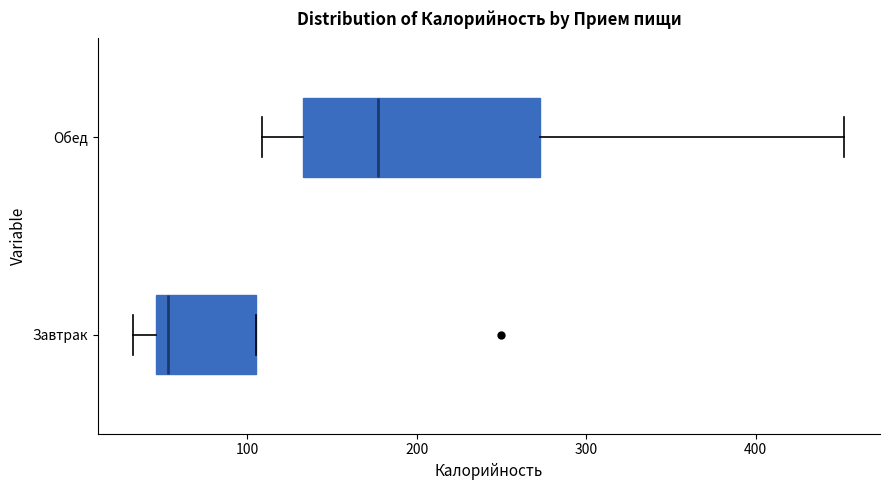

Which box's median line is the furthest to the right?

Обед